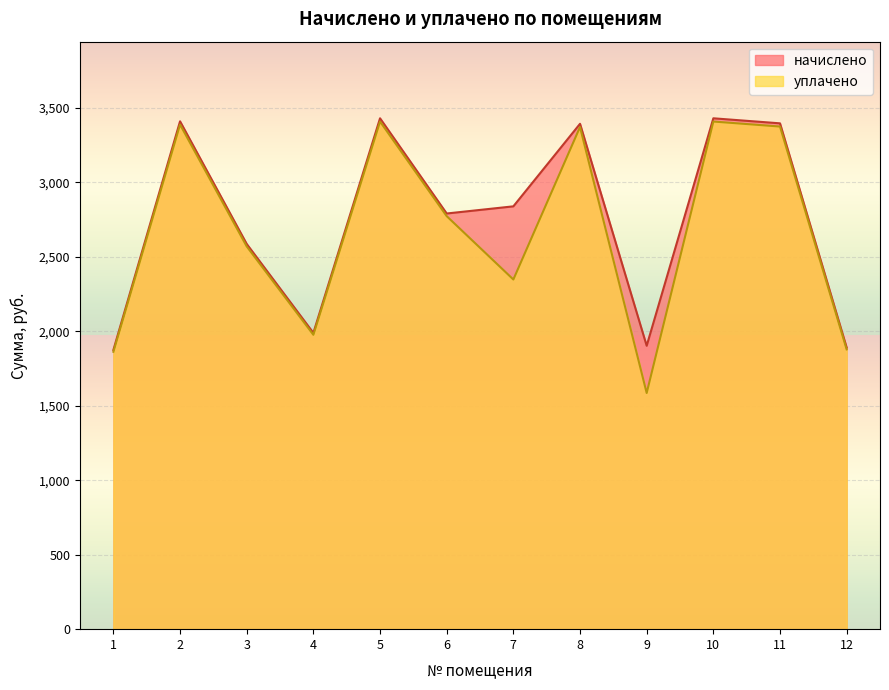

How many data points in начислено are less than 2837?

6